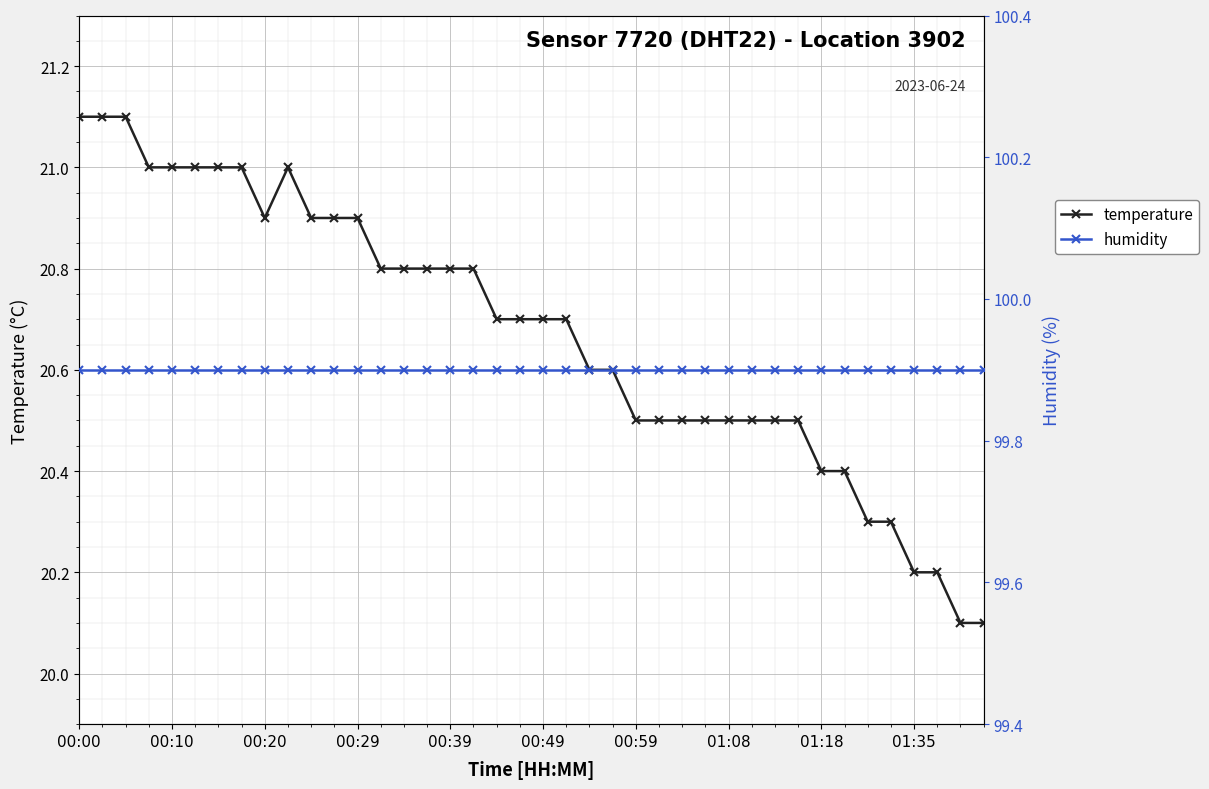

At how many categories does at least one series exceed 91?

40